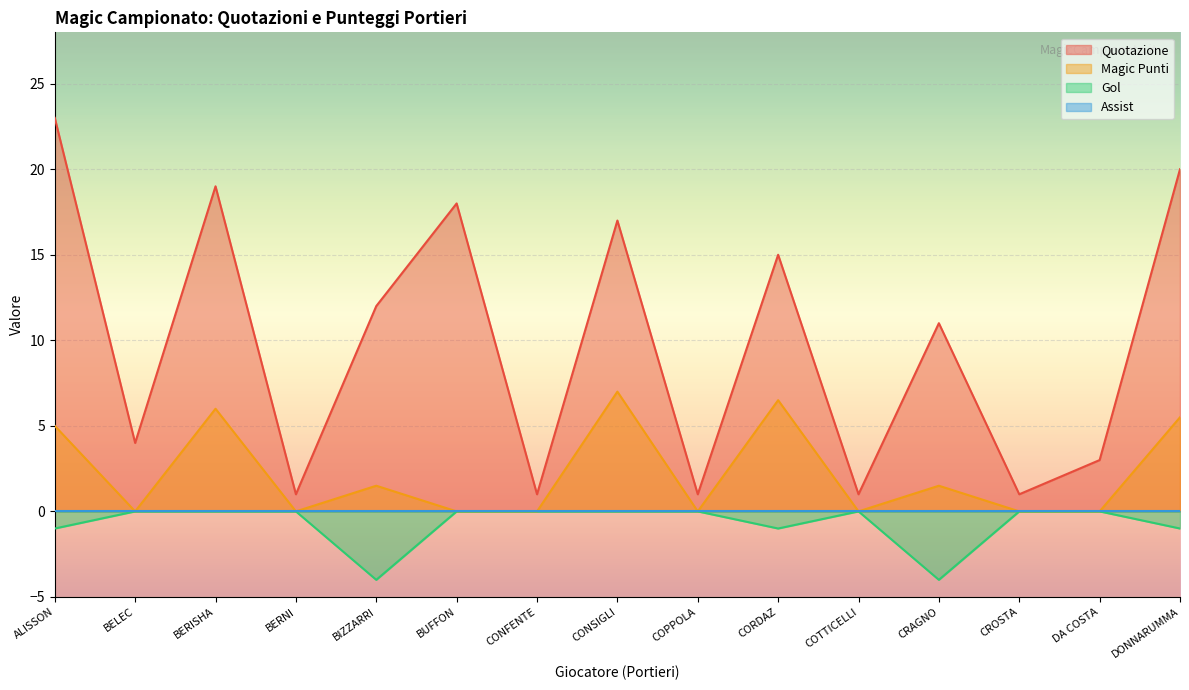

What position from the left is DONNARUMMA?

15